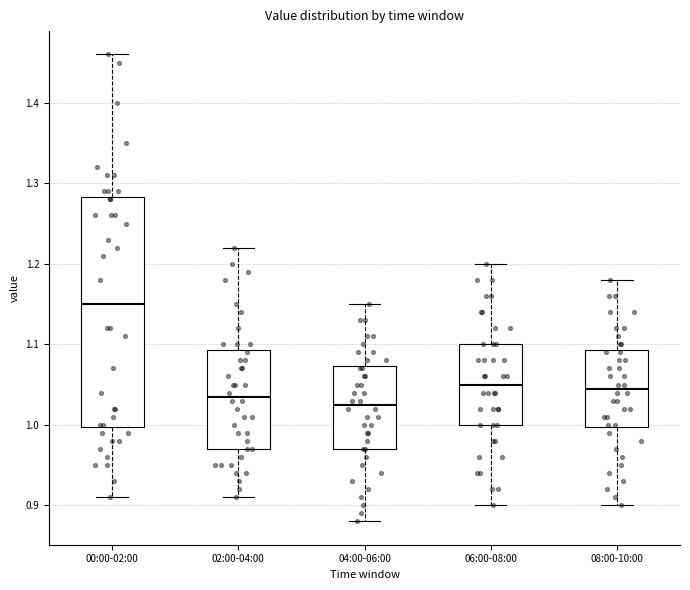

Reading left to right, transcribe this box plot: for each box, give where its median line is, the range the box spans, and where its two whiskers end, as read against the y-axis. The values are not printed on the chart, so give them approximately, as read against the axis.

00:00-02:00: median 1.15, box 1.00 to 1.28, whiskers 0.91 to 1.46
02:00-04:00: median 1.04, box 0.97 to 1.09, whiskers 0.91 to 1.22
04:00-06:00: median 1.03, box 0.97 to 1.07, whiskers 0.88 to 1.15
06:00-08:00: median 1.05, box 1.00 to 1.10, whiskers 0.90 to 1.20
08:00-10:00: median 1.05, box 1.00 to 1.09, whiskers 0.90 to 1.18